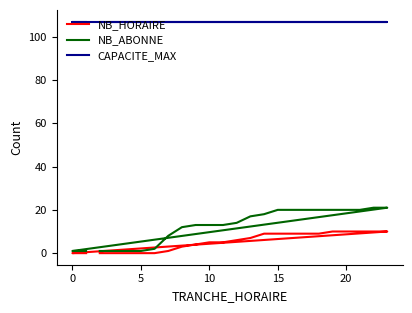

Does the chart display data point markers on the line(s)?

No